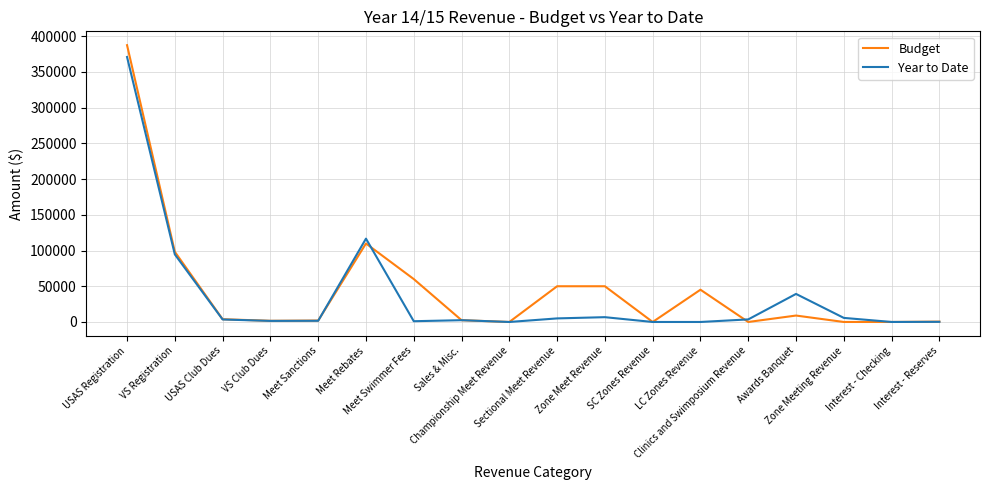

The value of Budget at Sectional Meet Revenue is 50000.0. True or false?

True